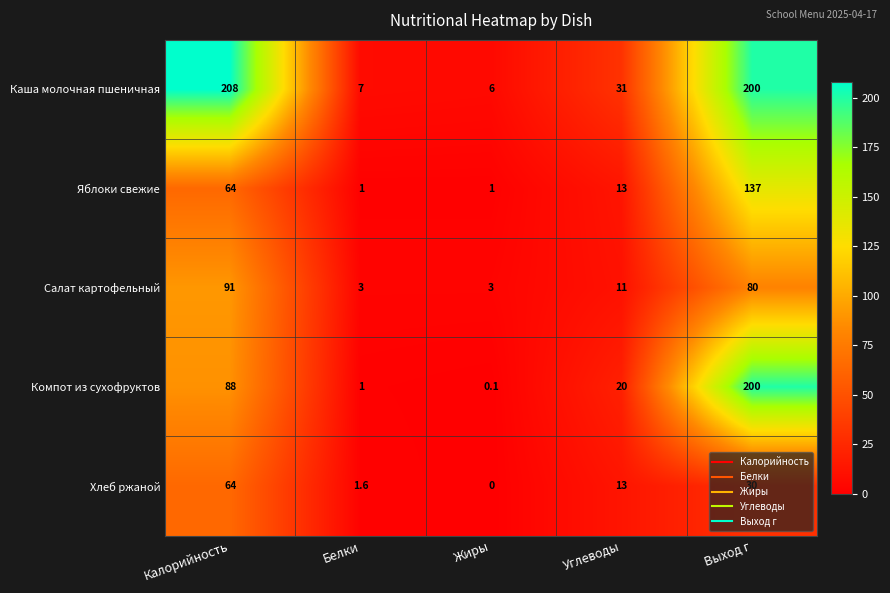

Is it true that Салат картофельный equals 17.0 at Углеводы?

False